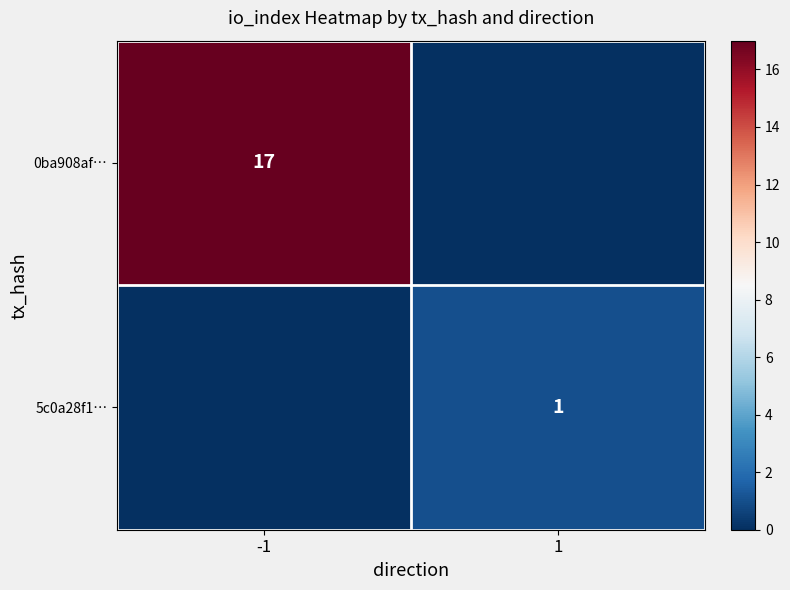

How many distinct data groups are displayed?

2